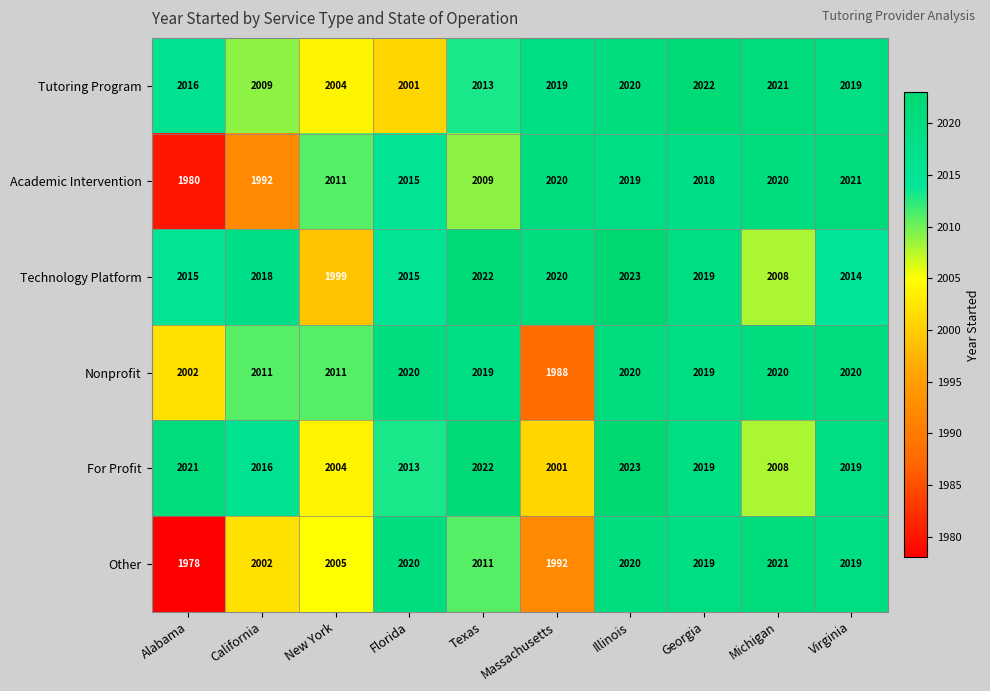

What is the difference between the Technology Platform values at Massachusetts and Virginia?

6